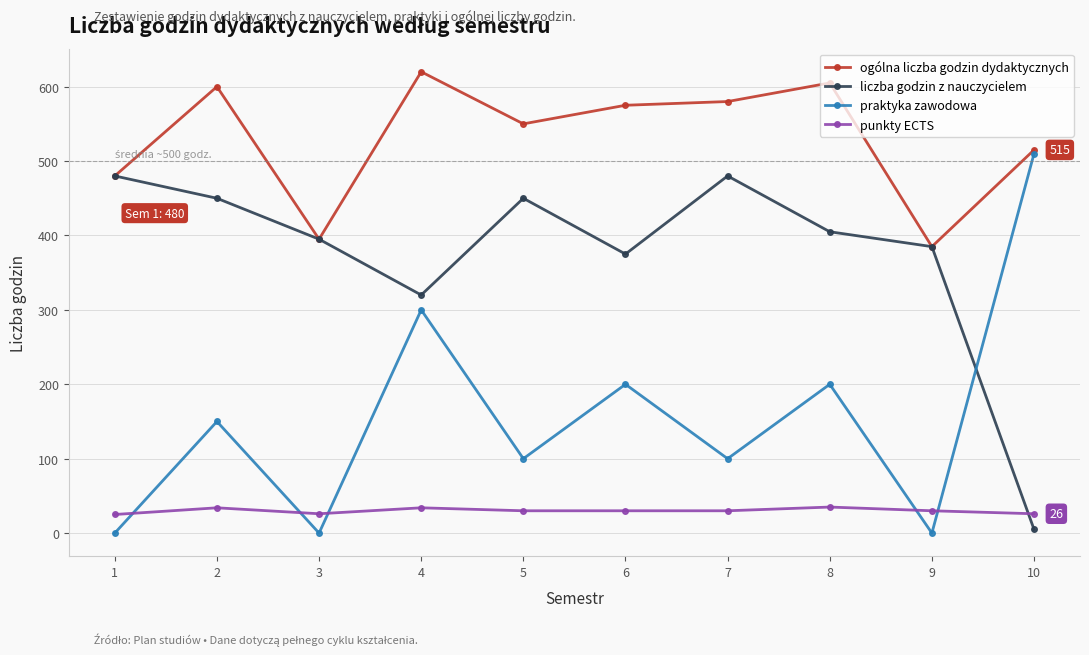

How many intersections are there between liczba godzin z nauczycielem and punkty ECTS?

1